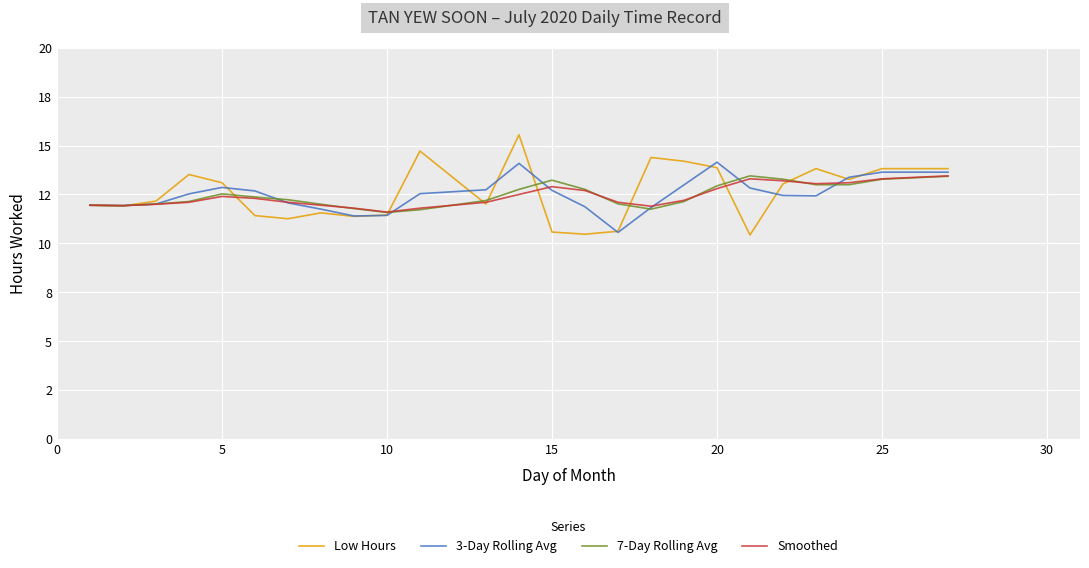

Does the chart have visible grid lines?

Yes